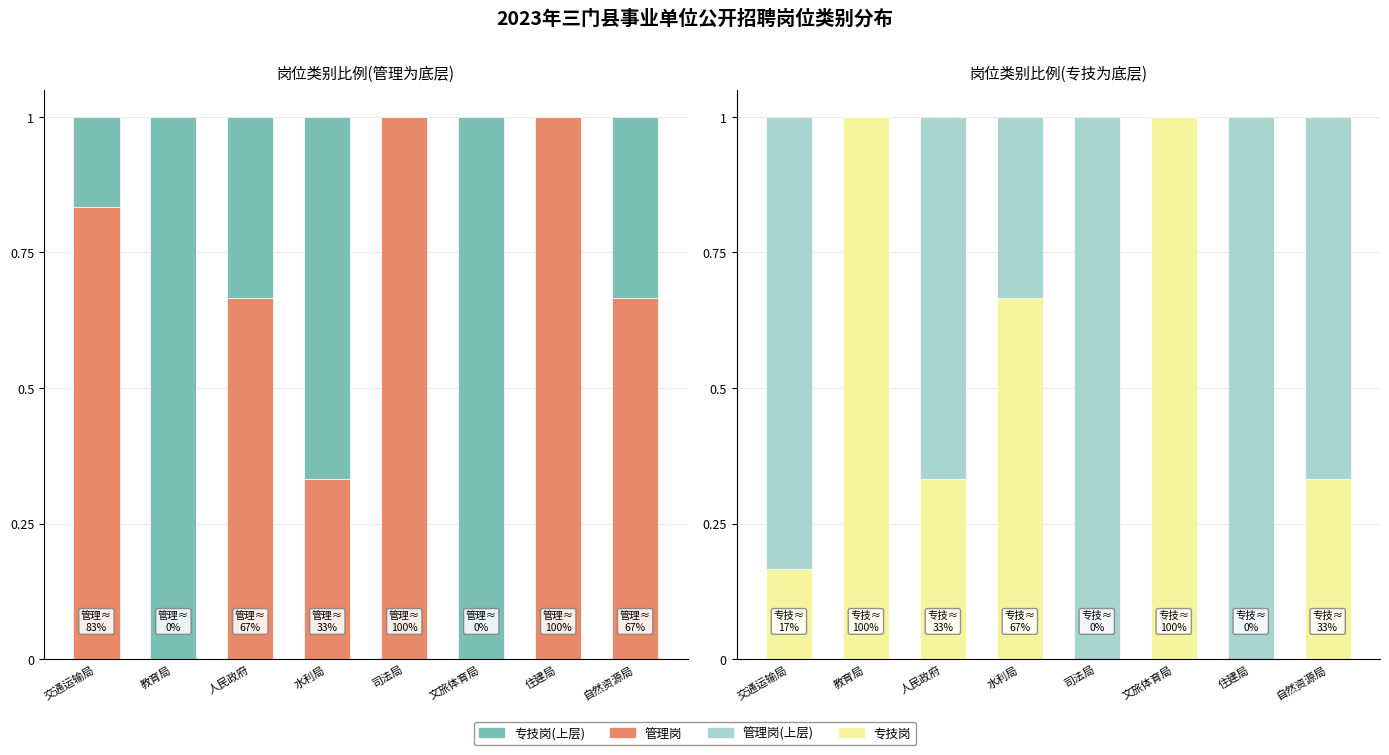

What is the total value across all series at 人民政府?

2.0